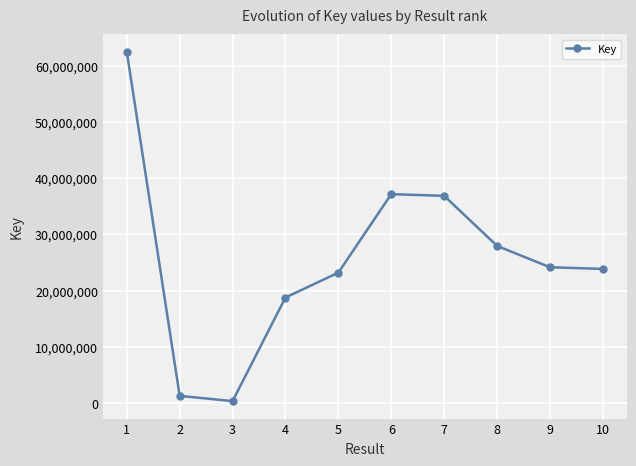

What is the sum of all values?

256109665